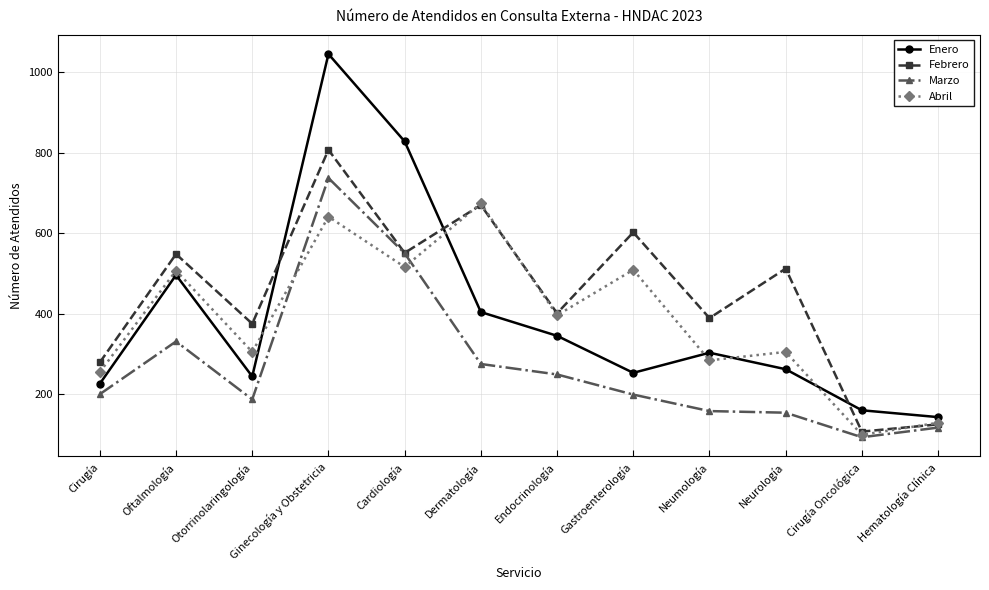

The value of Febrero at Gastroenterología is 602. True or false?

True